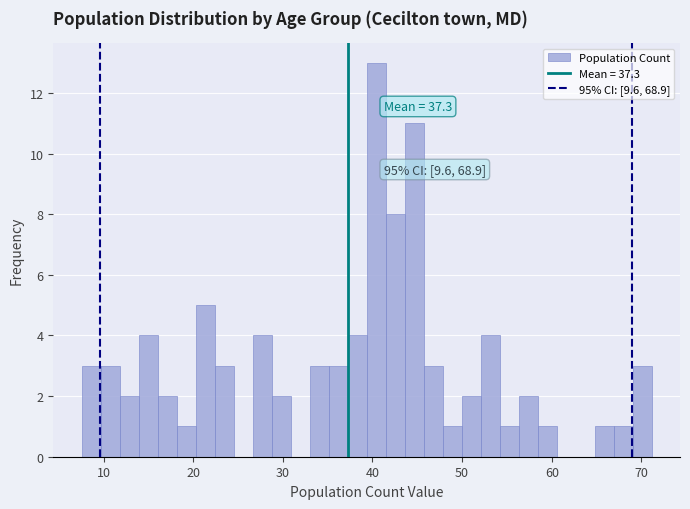

Around what value on the x-axis is the tallest bar? Give the approximate position of its centre, as read against the axis.

40